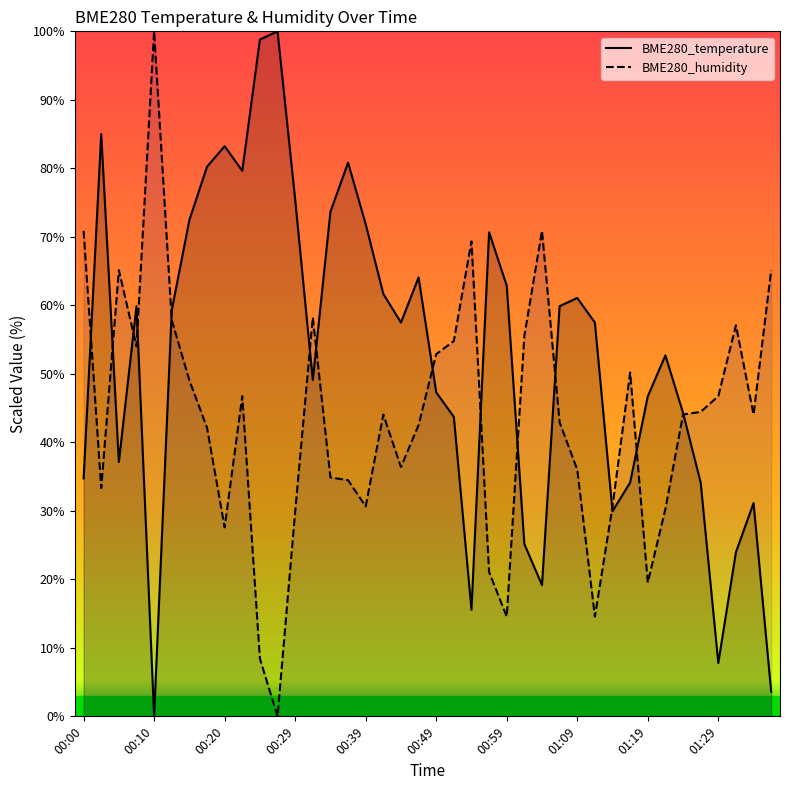

What is the spread (max minus min) of values at 00:54?

53.8